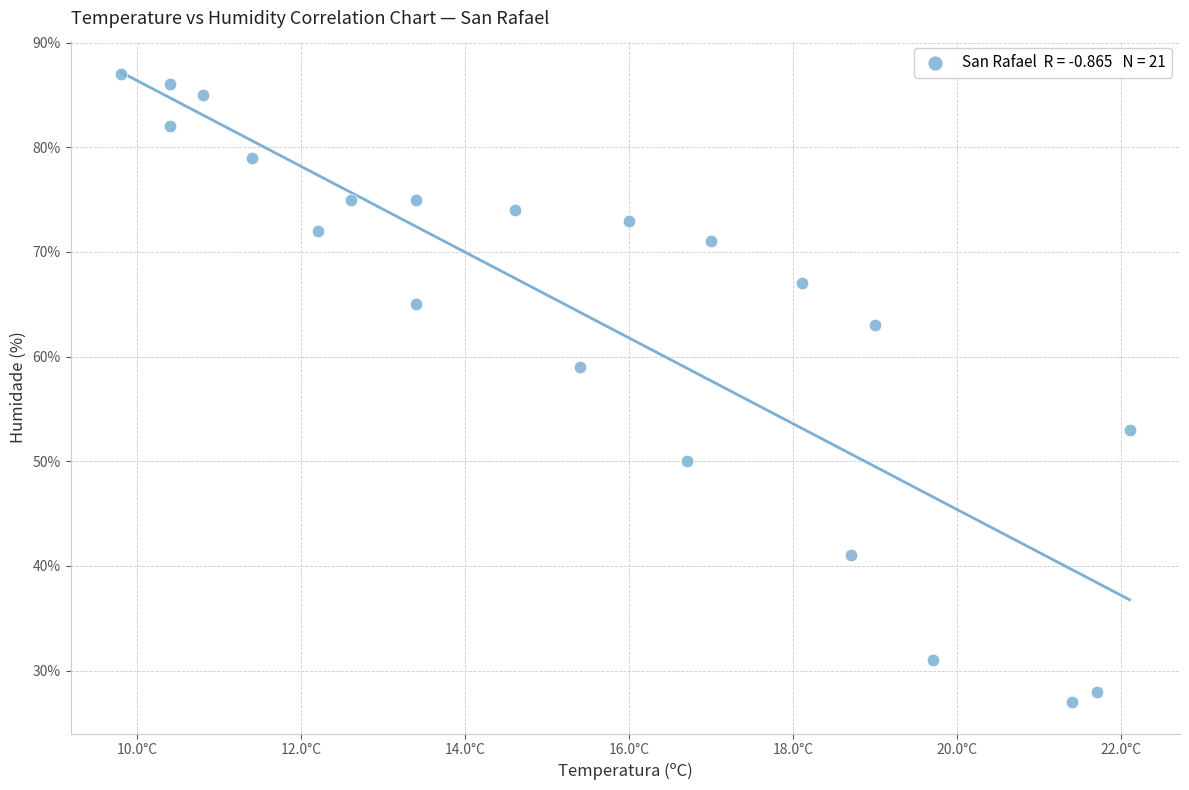

What is the range of Y values (max minus min)?

60